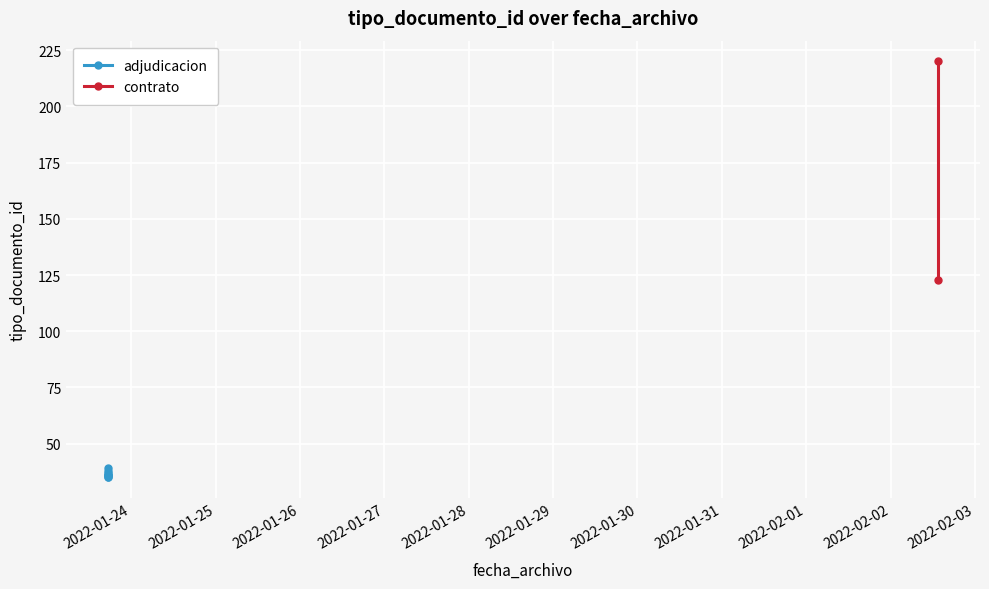

How many values are below 37?

5